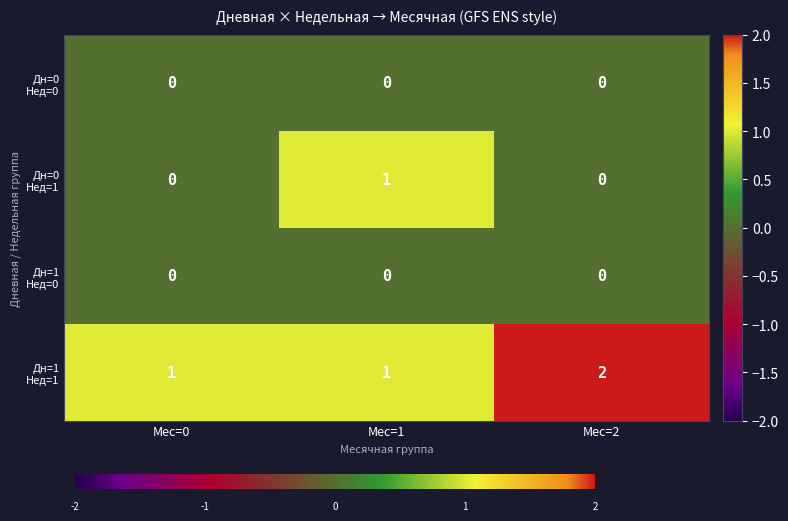

Which label corresponds to the largest value in the chart?

Мес=2